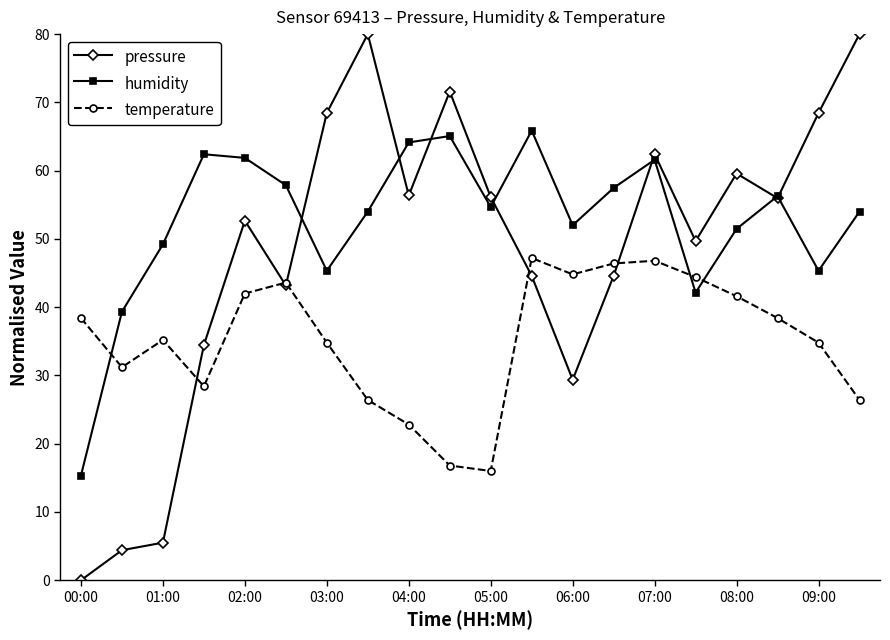

Rank the series by their average value, from highest to lowest.

humidity, pressure, temperature